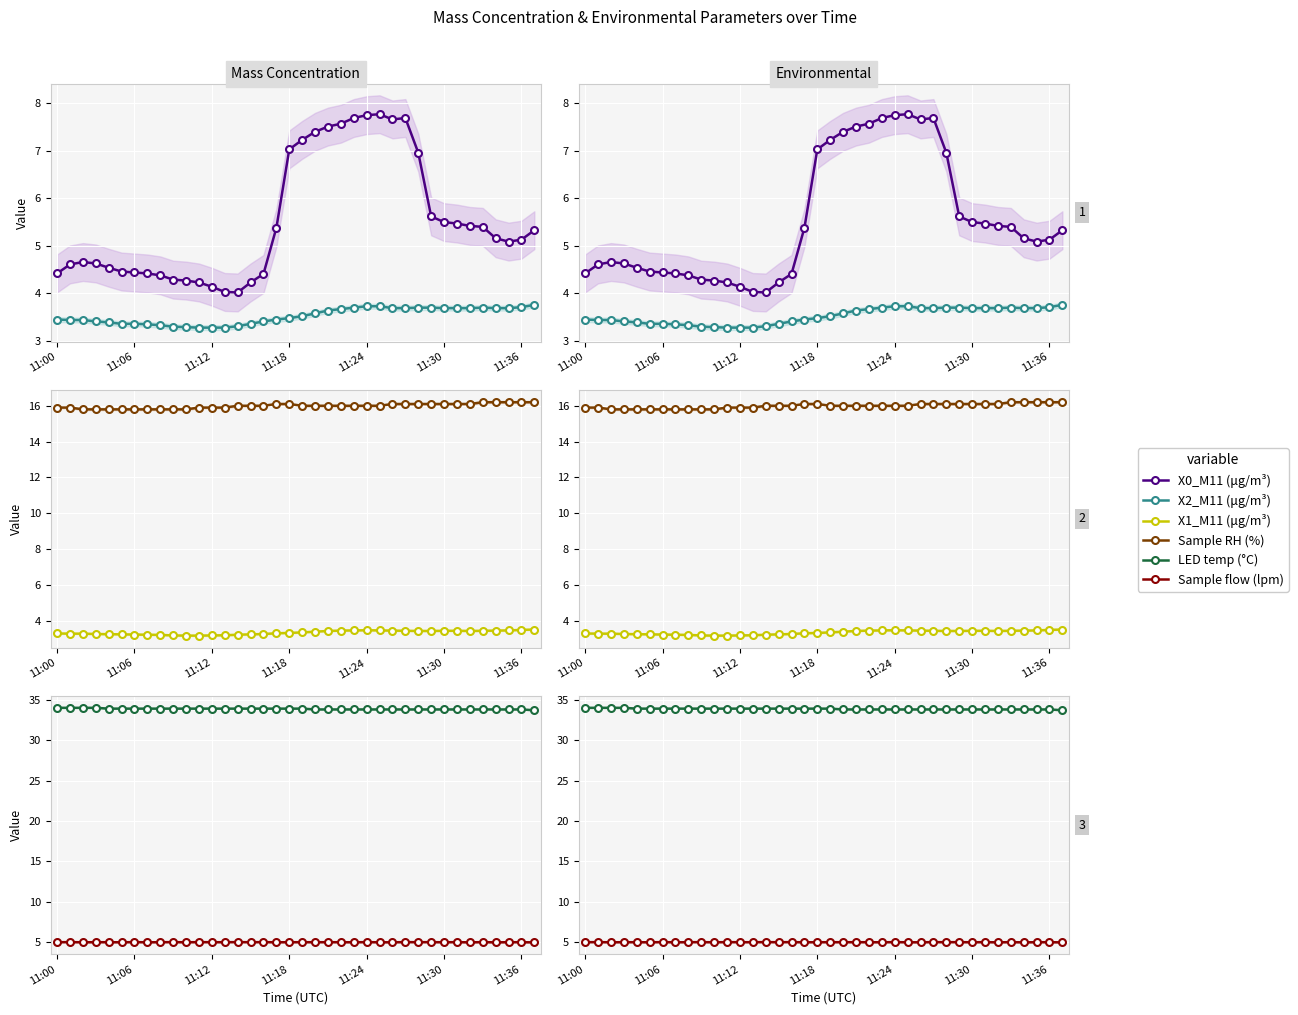

List the series in order of their peak value, lowest first.

X1_M11 (μg/m³), X2_M11 (μg/m³), Sample flow (lpm), X0_M11 (μg/m³), Sample RH (%), LED temp (°C)